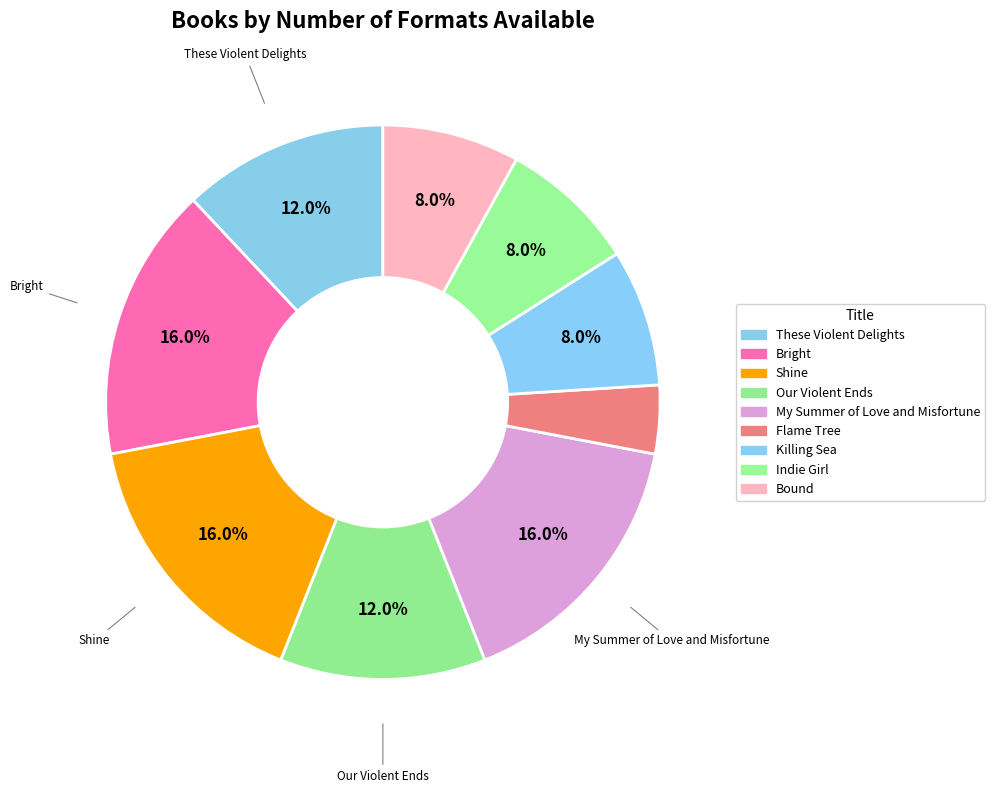

Which category has the biggest portion of the pie?

Bright